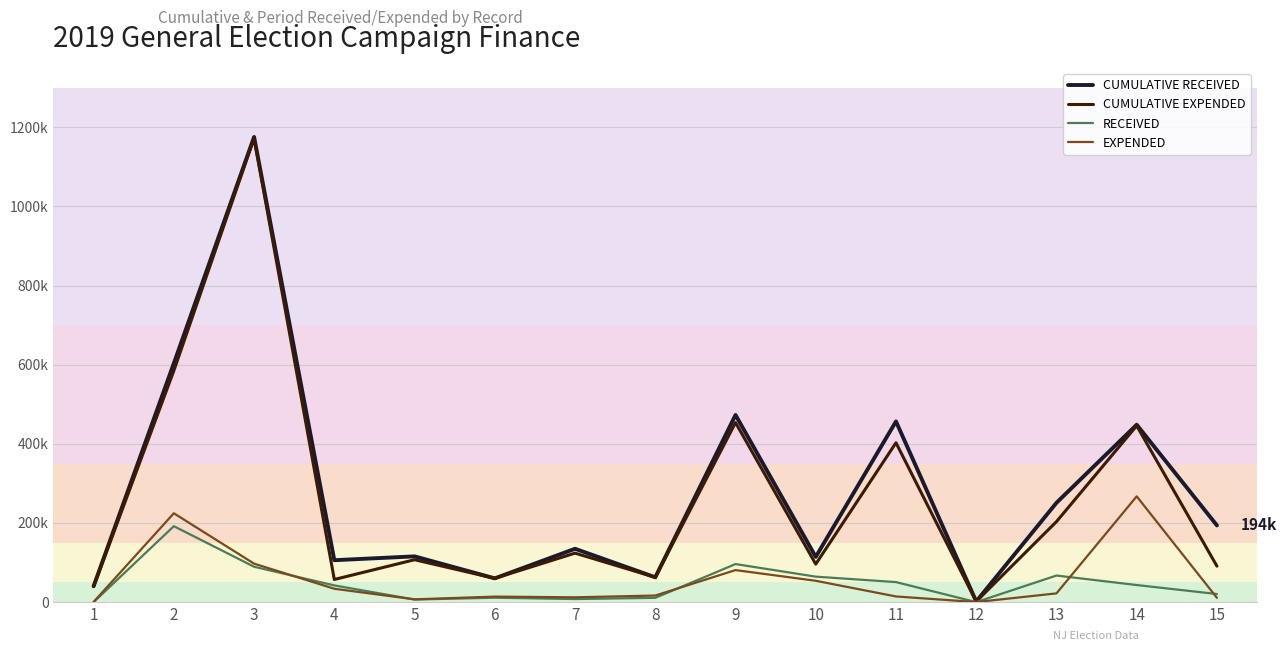

What is the value of the CUMULATIVE EXPENDED point at the 14th from the left?

445723.0